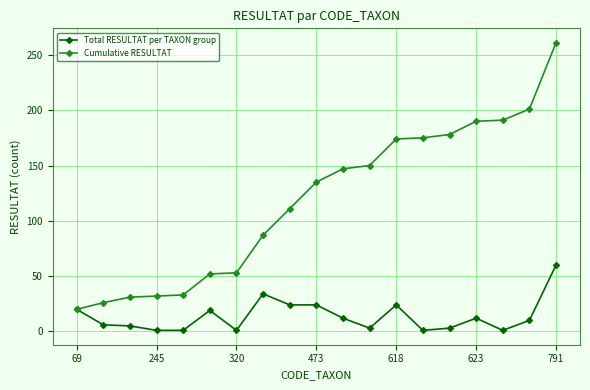

Rank the series by their maximum value, from lowest to highest.

Total RESULTAT per TAXON group, Cumulative RESULTAT